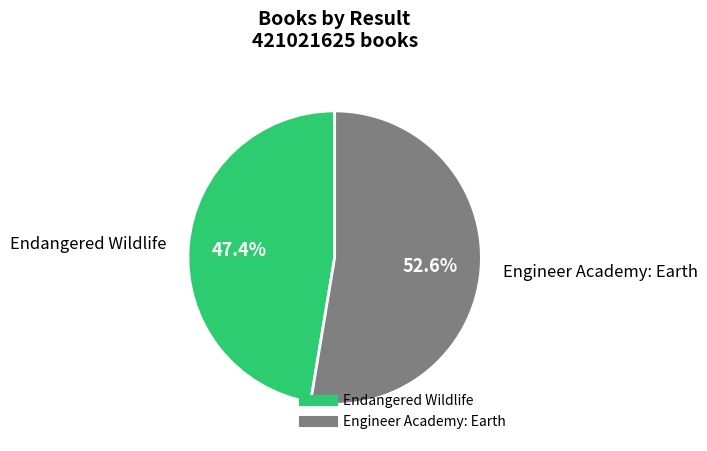

True or false: Engineer Academy: Earth accounts for 53% of the total.

True